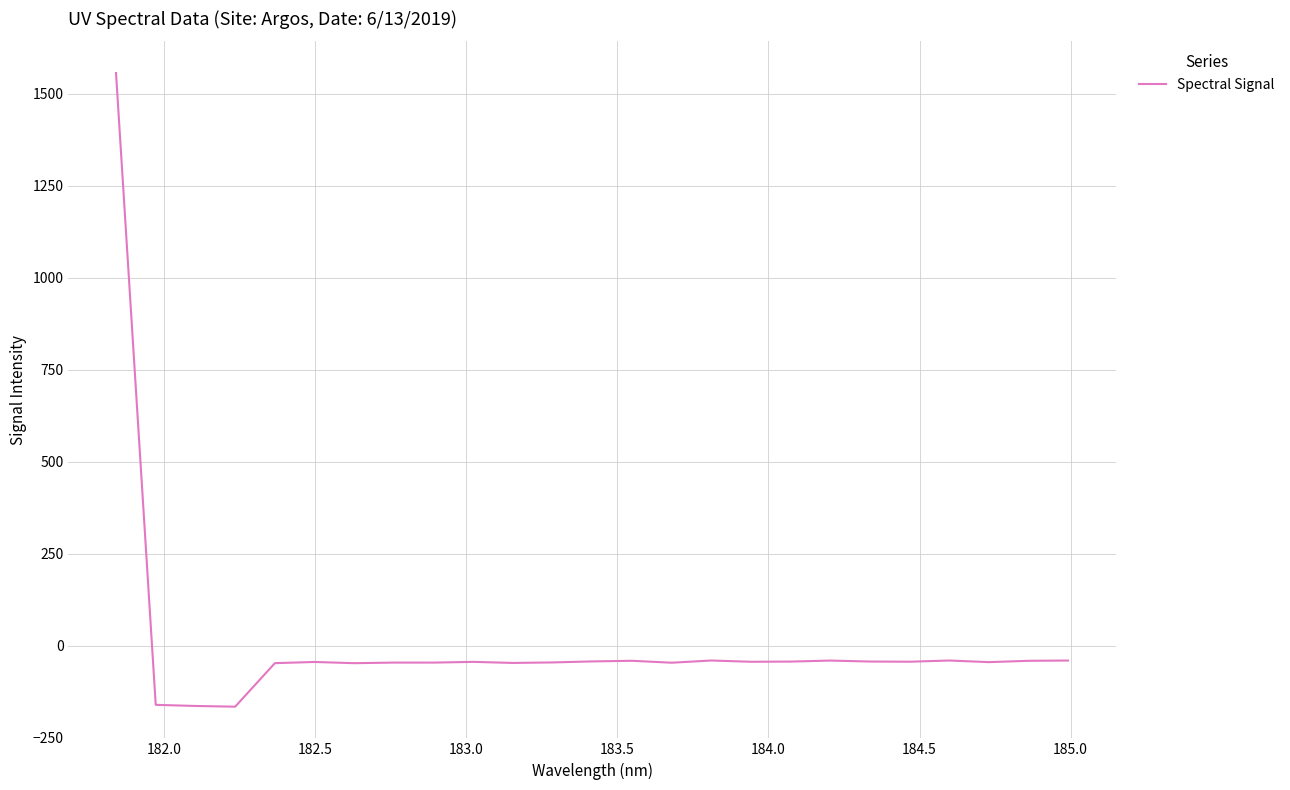

What is the smallest value displayed?

-165.3